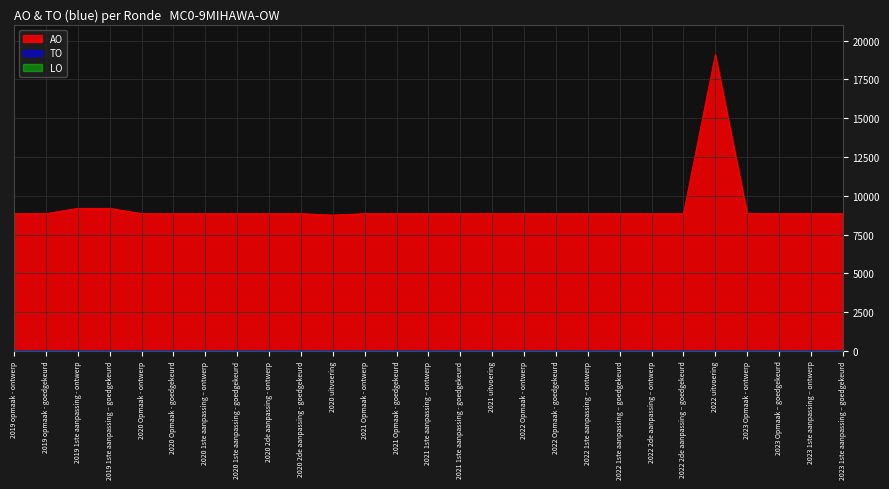

How many interior local peaks does the AO series have?

2